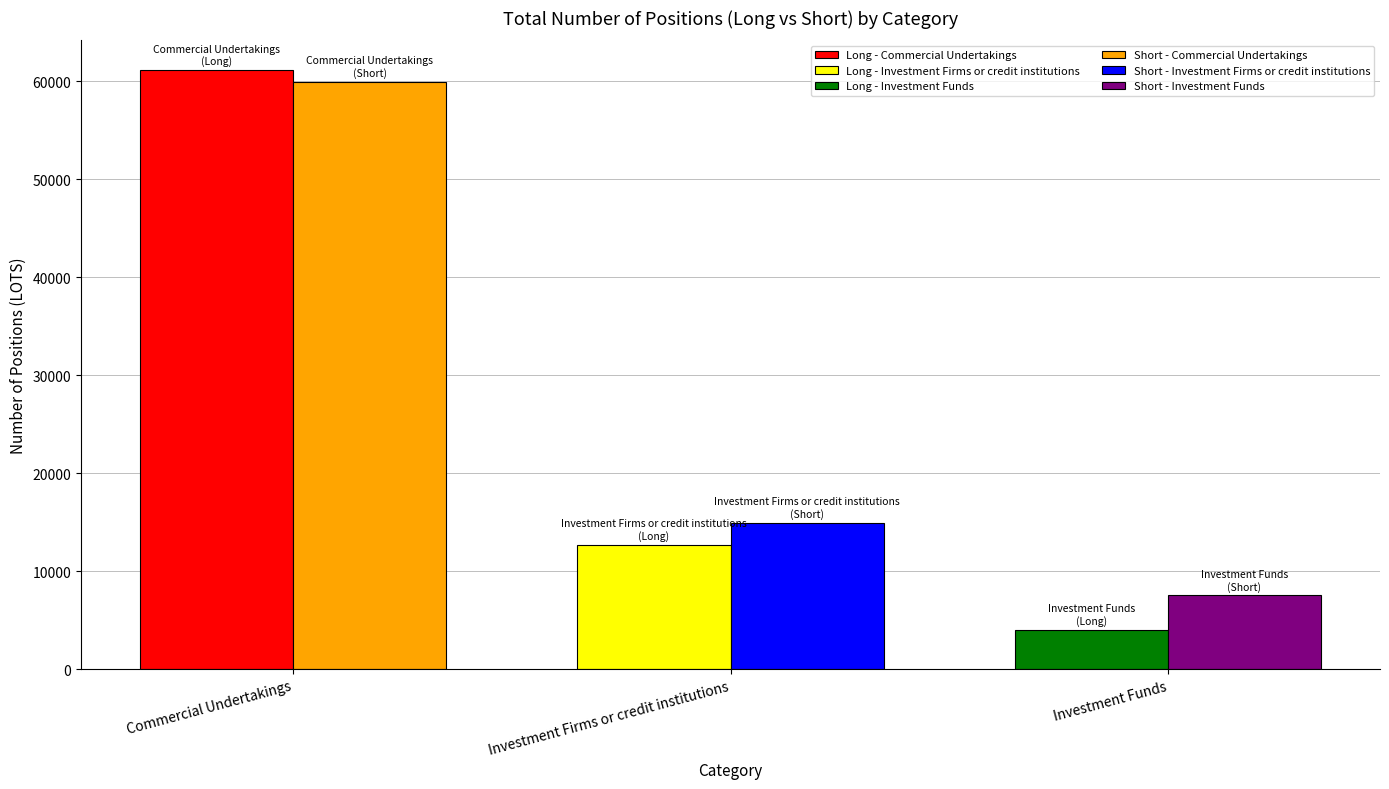

How many groups of bars are there?

3